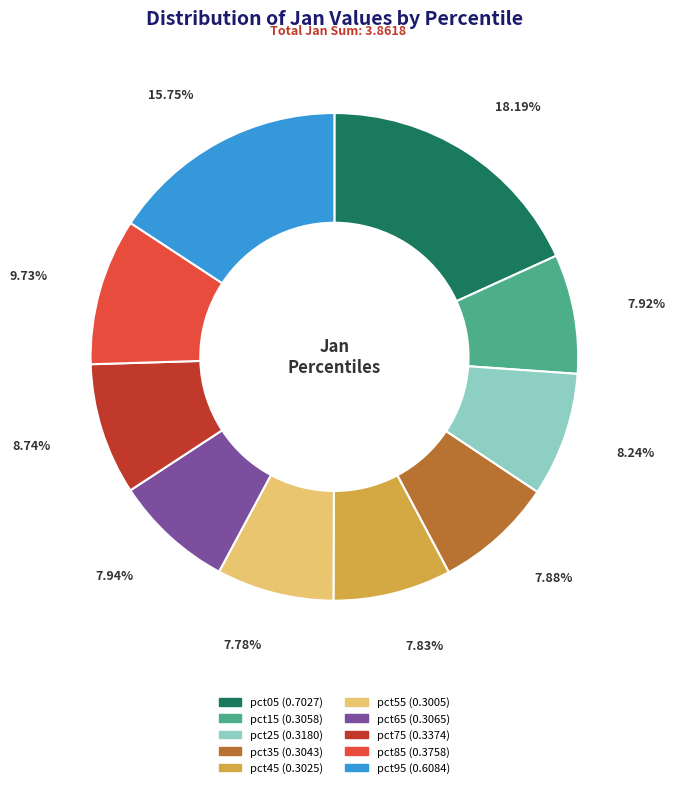

To the nearest percent, what is the difference between the pct85 and pct75 slice percentages?

1%